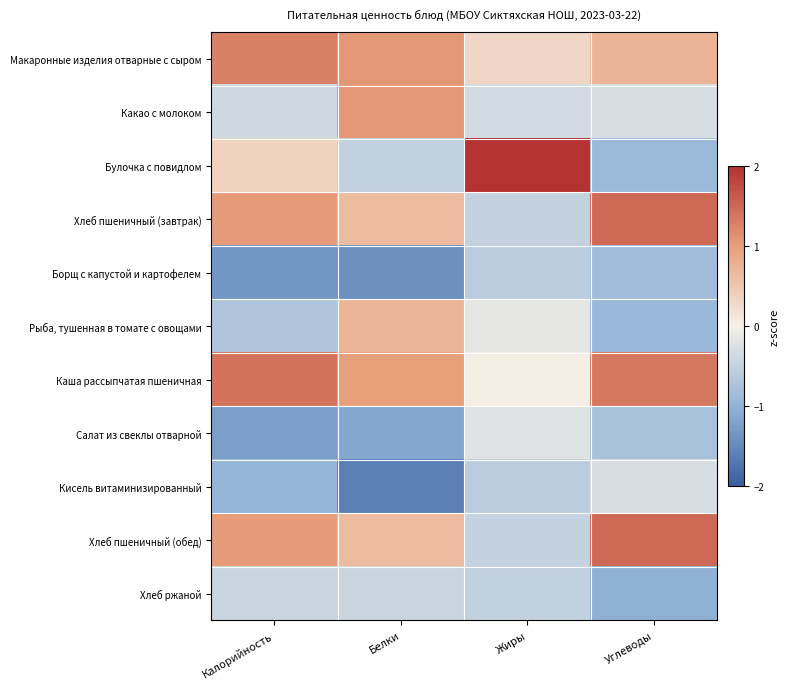

What is the smallest value displayed?

-1.6